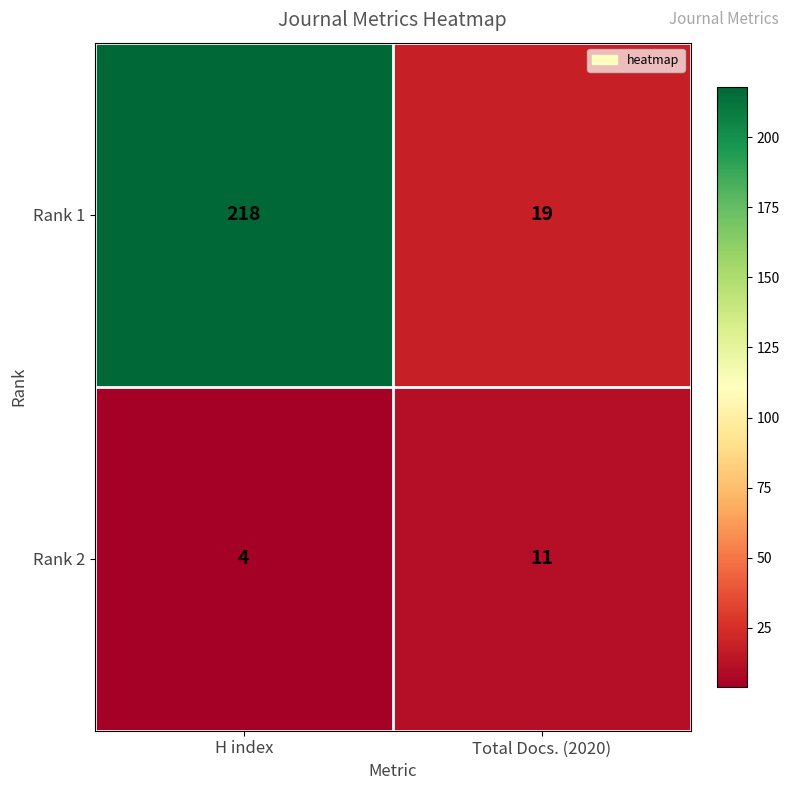

Reading left to right, extract all data points from this chart.

Rank 1: H index=218	Total Docs. (2020)=19
Rank 2: H index=4	Total Docs. (2020)=11